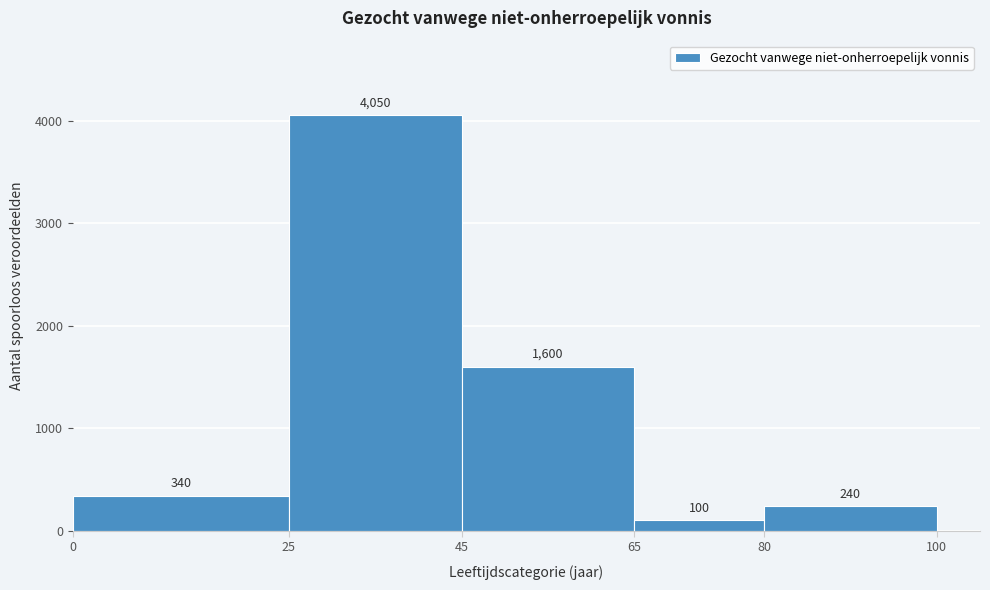

Reading left to right, transcribe this chart: for each bar, give the range it covers on the x-axis and its height.

0 to 25: 340
25 to 45: 4050
45 to 65: 1600
65 to 80: 100
80 to 100: 240